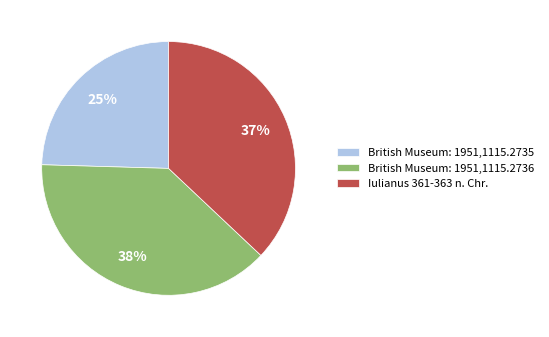

What is the largest slice in the pie chart?

British Museum: 1951,1115.2736